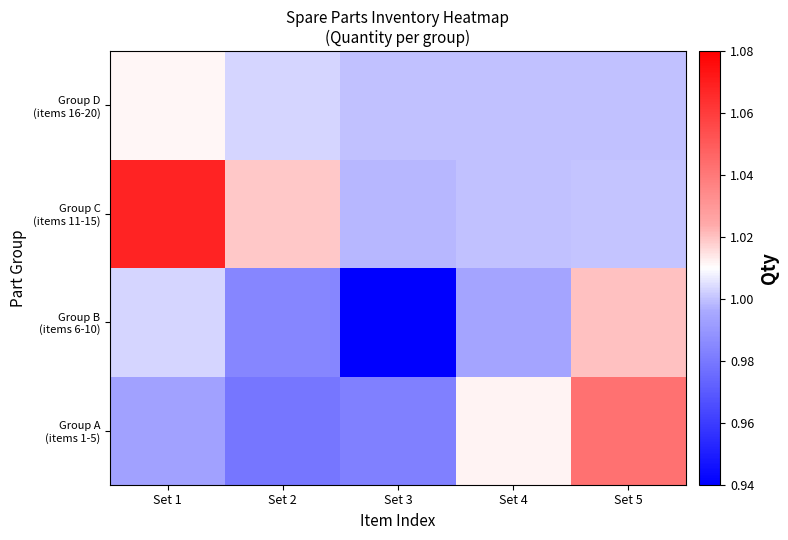

Count the number of data series in this chart.

4